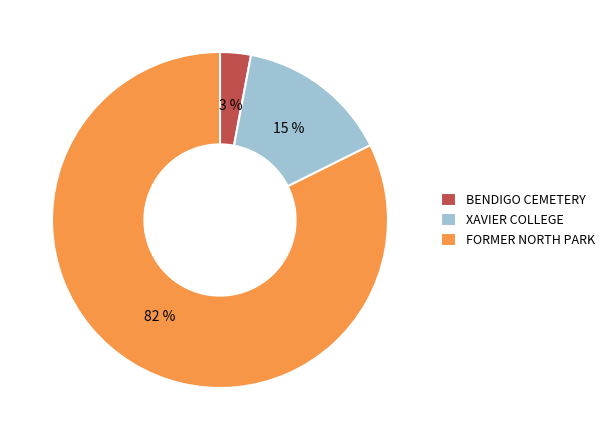

To the nearest percent, what is the combined percentage of FORMER NORTH PARK and BENDIGO CEMETERY?

85%